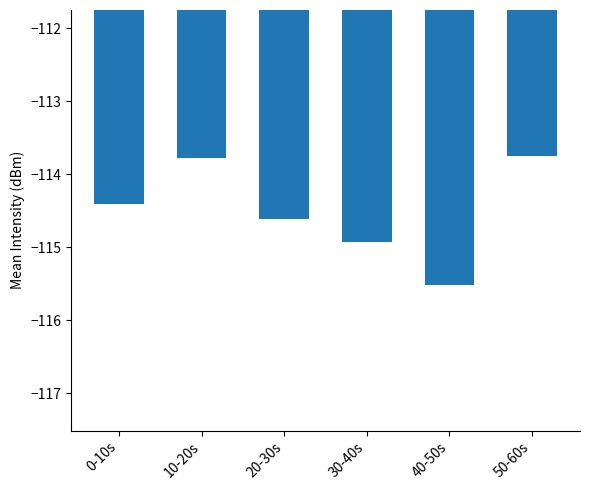

What is the change in value from 20-30s to 40-50s?

-0.9